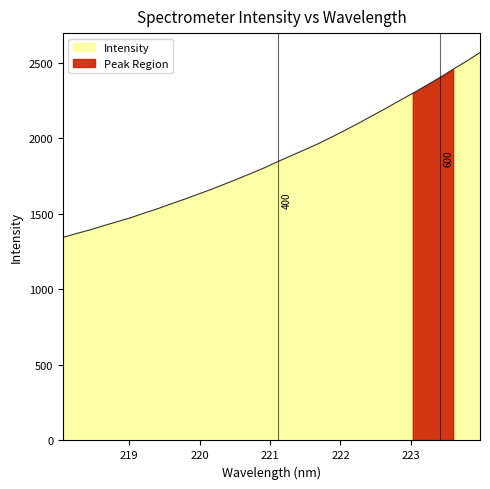

True or false: there are more than 2 points higher than both neighbors.

False